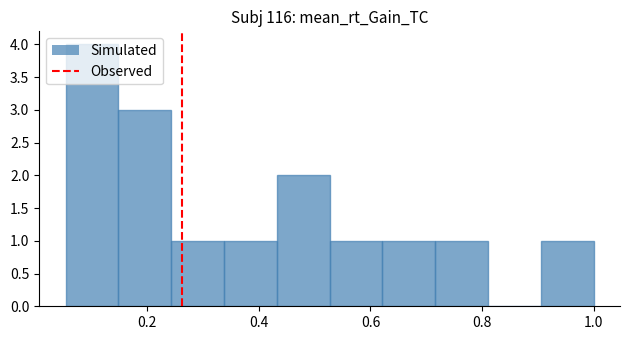

Over which range of the x-axis is the bar tallest?

0.06 to 0.14